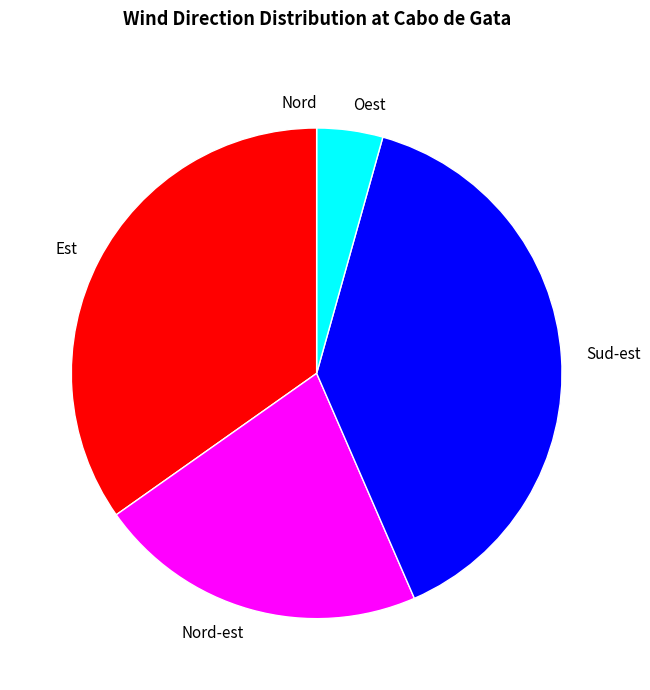

Is Oest the majority of the pie?

No